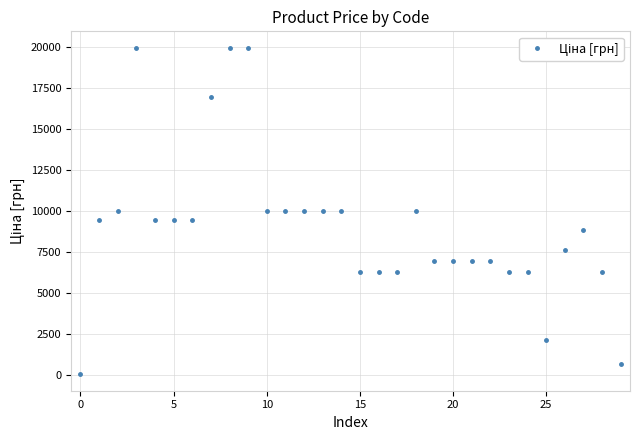

True or false: there are more than 0 points higher than both neighbors.

True